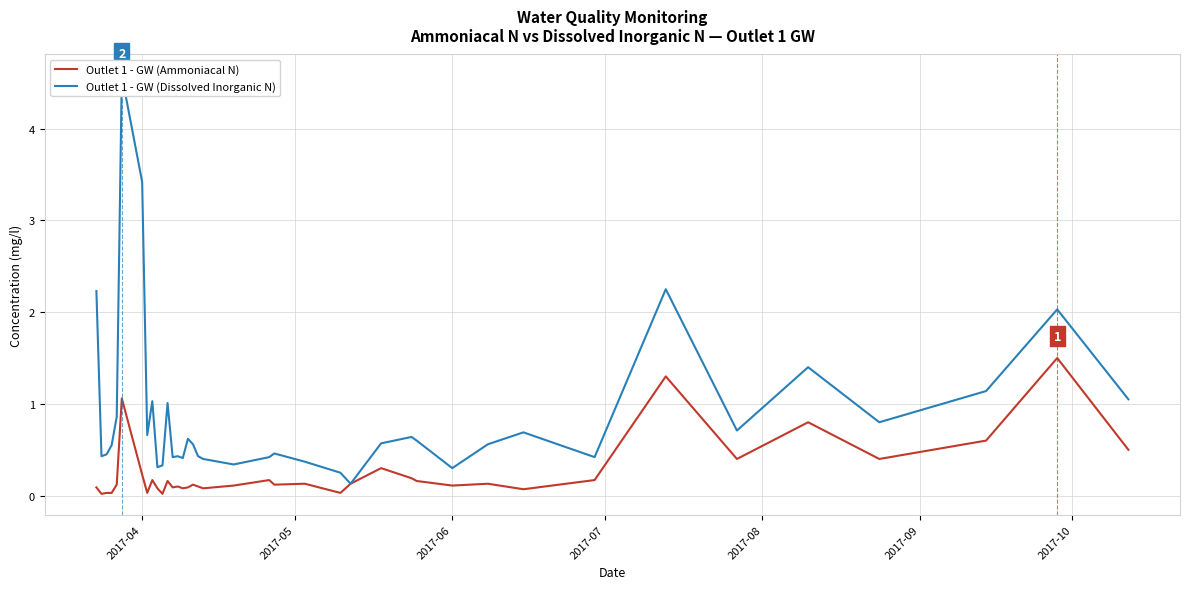

How many interior local valleys does the Outlet 1 - GW (Dissolved Inorganic N) series have?

11